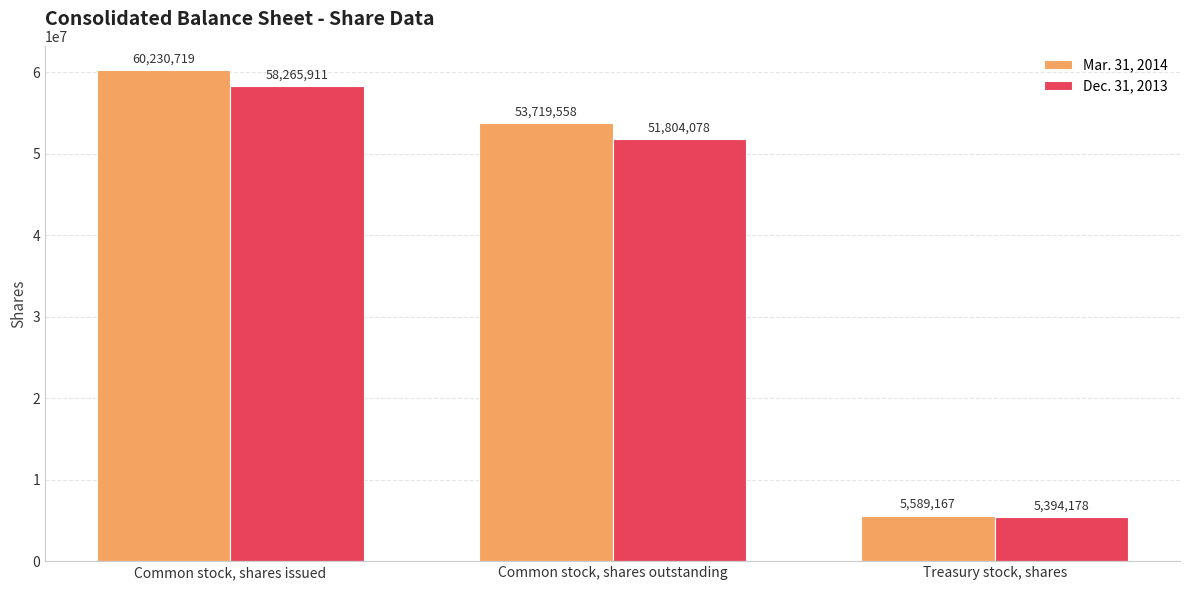

At Common stock, shares outstanding, list the series in order from smallest to largest.

Dec. 31, 2013, Mar. 31, 2014